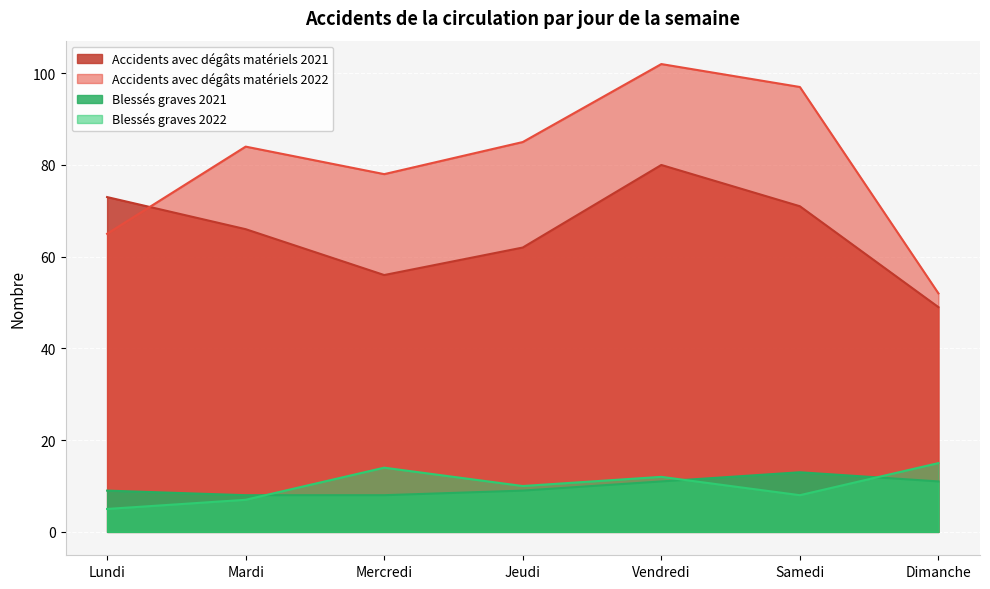

True or false: Blessés graves 2021 and Accidents avec dégâts matériels 2021 cross at least once.

False